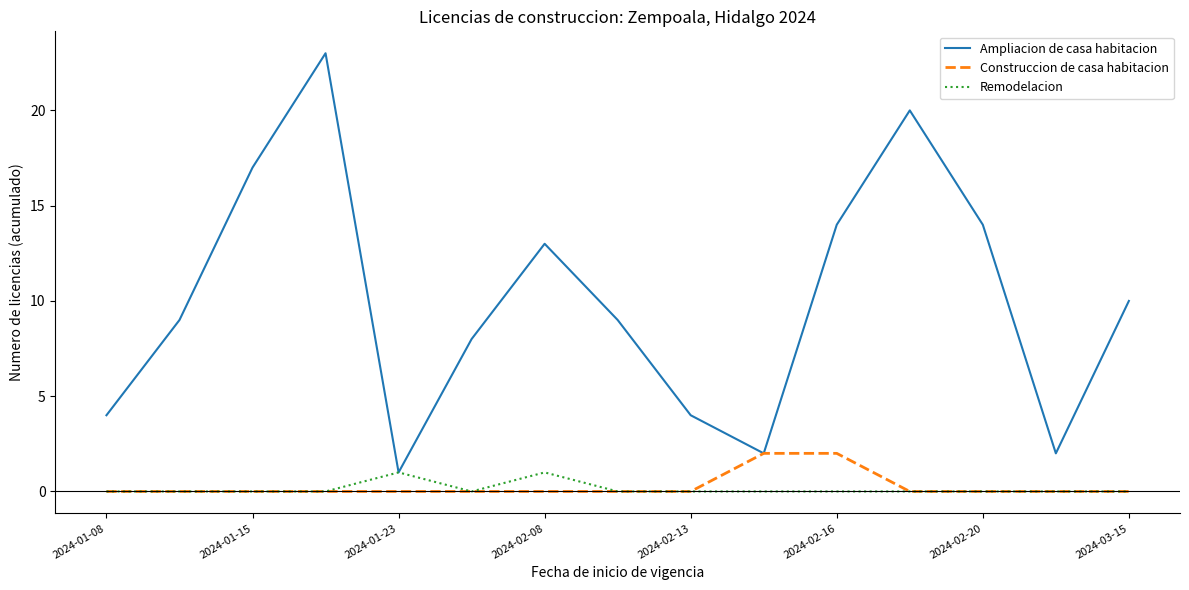

How many interior local peaks does the Ampliacion de casa habitacion series have?

3